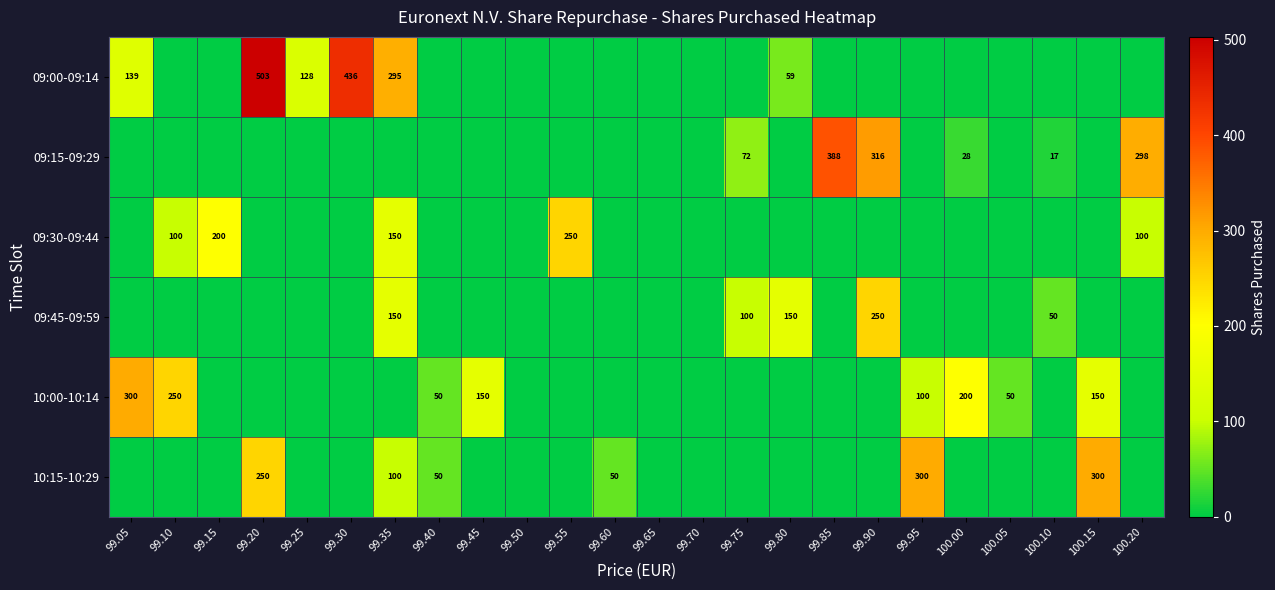

List the series in order of their peak value, highest first.

09:00-09:14, 09:15-09:29, 10:00-10:14, 10:15-10:29, 09:30-09:44, 09:45-09:59